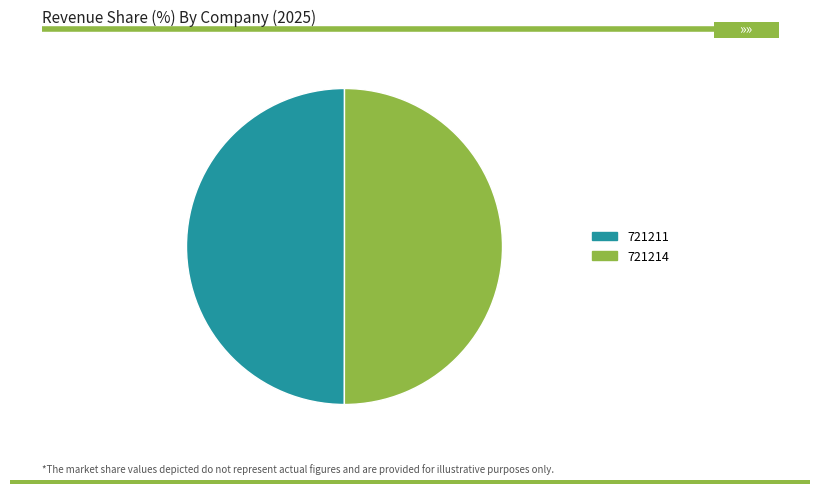

True or false: 721211 accounts for 50% of the total.

True